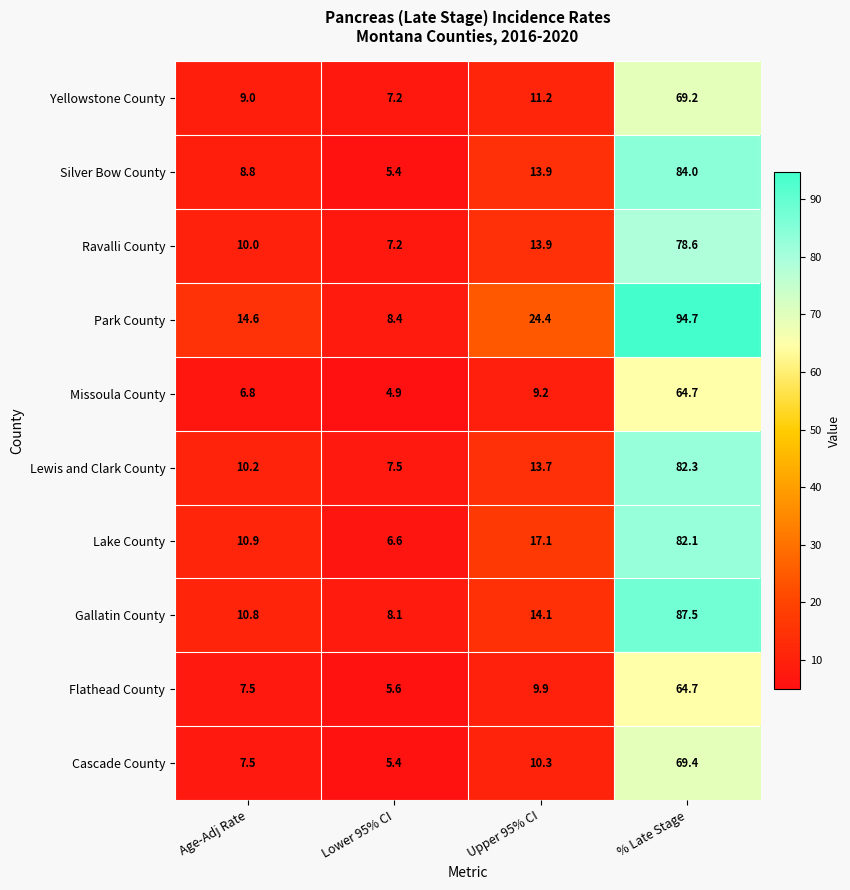

What is the maximum value for Missoula County?

64.7